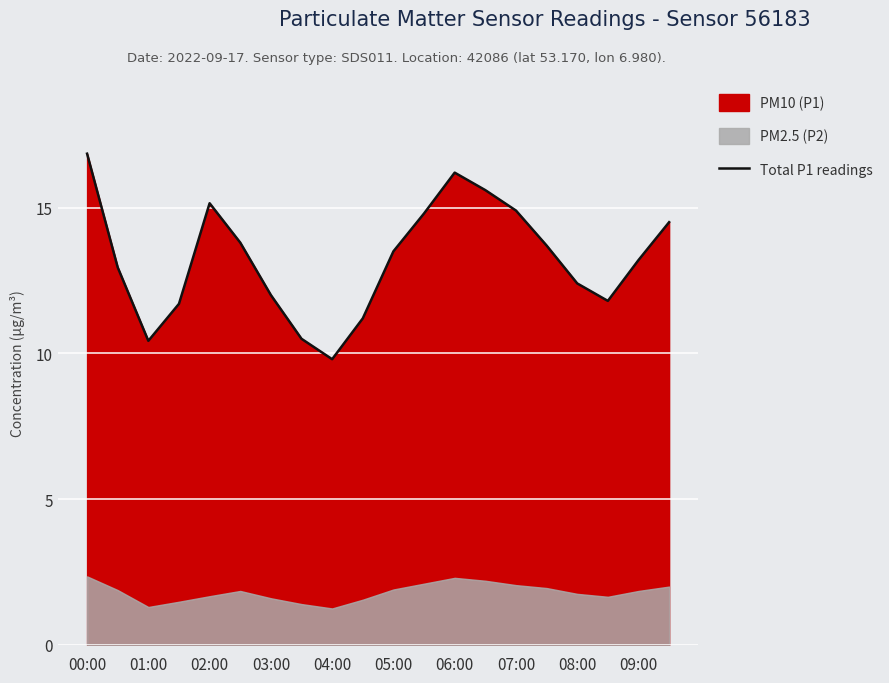

What is the minimum value for Total P1 readings?

9.8